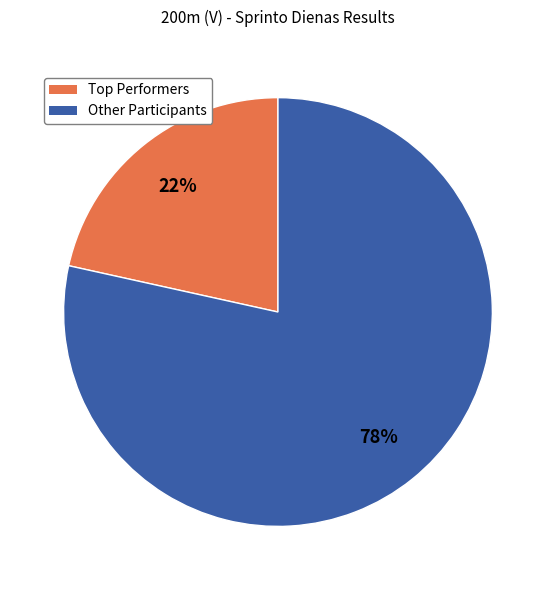

To the nearest percent, what is the average slice percentage?

50%